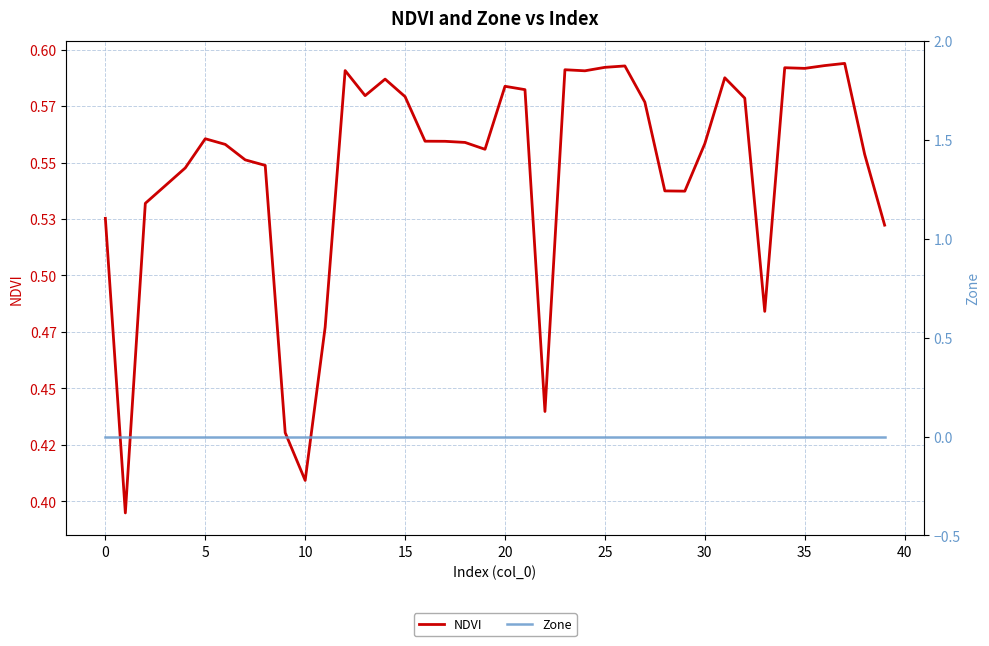

True or false: Zone has more than 0 points higher than both neighbors.

False